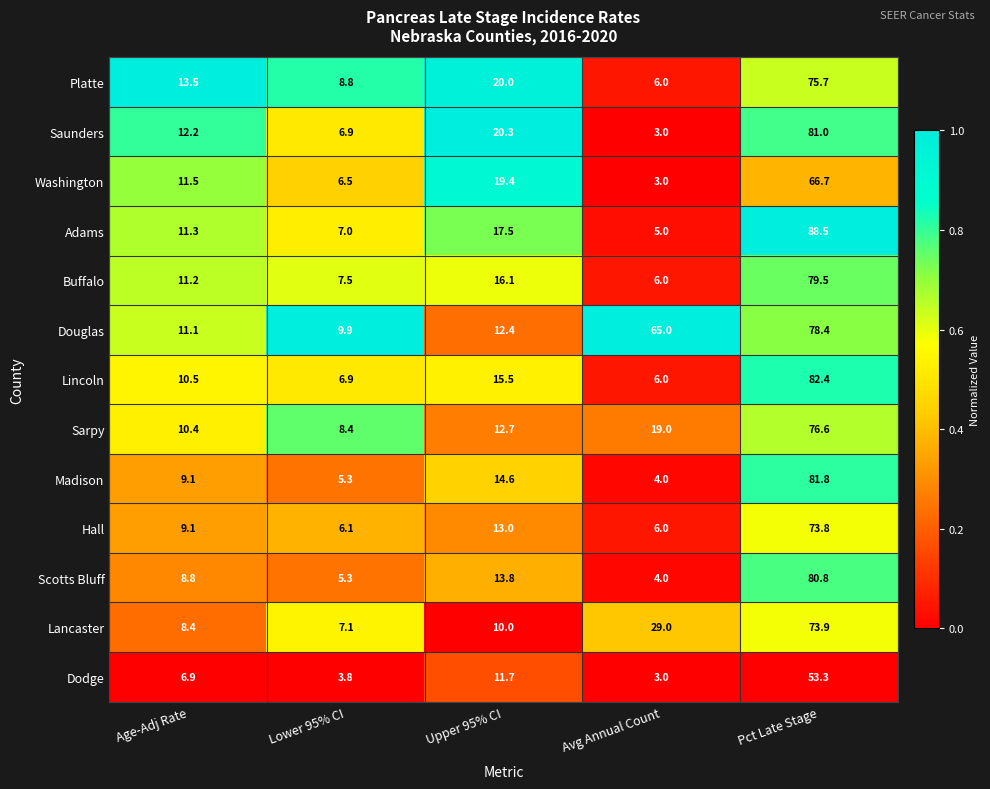

Which series has the largest total across all categories?

Douglas